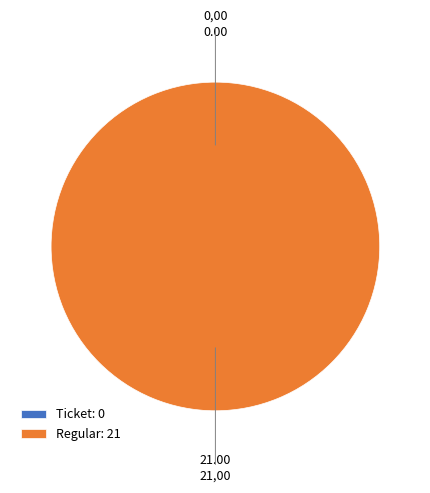

Does Ticket account for over 50% of the chart?

No